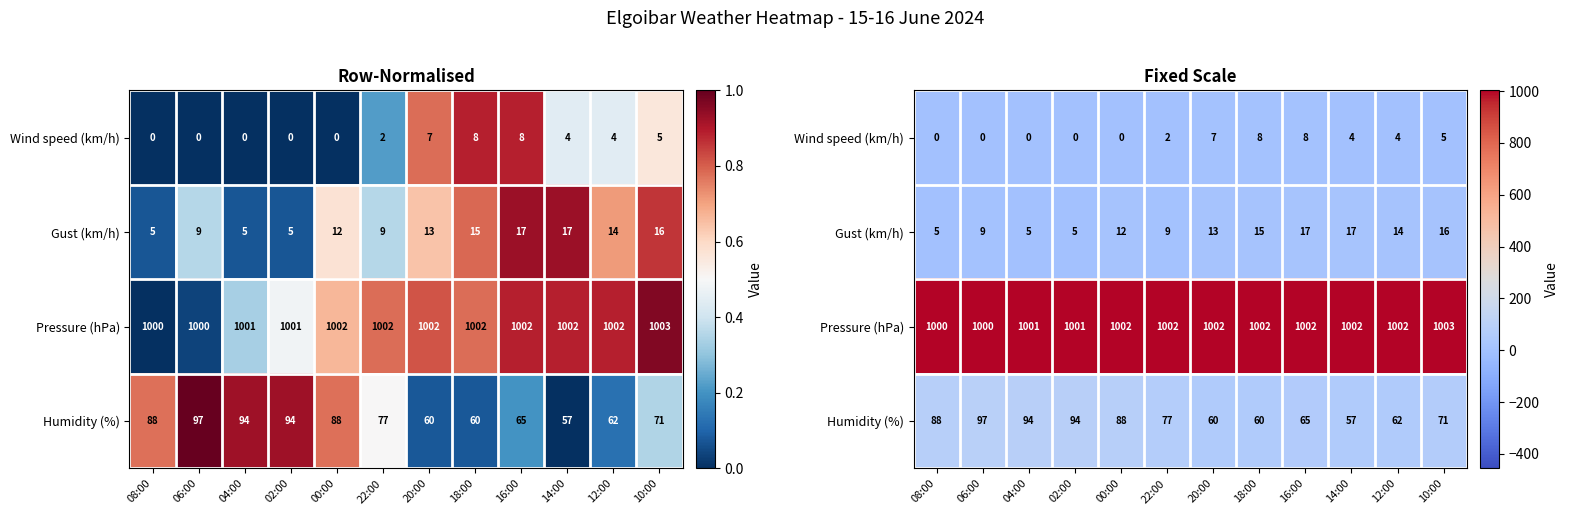

Rank the categories by Humidity (%) value from lowest to highest.

14:00, 20:00, 18:00, 12:00, 16:00, 10:00, 22:00, 08:00, 00:00, 04:00, 02:00, 06:00